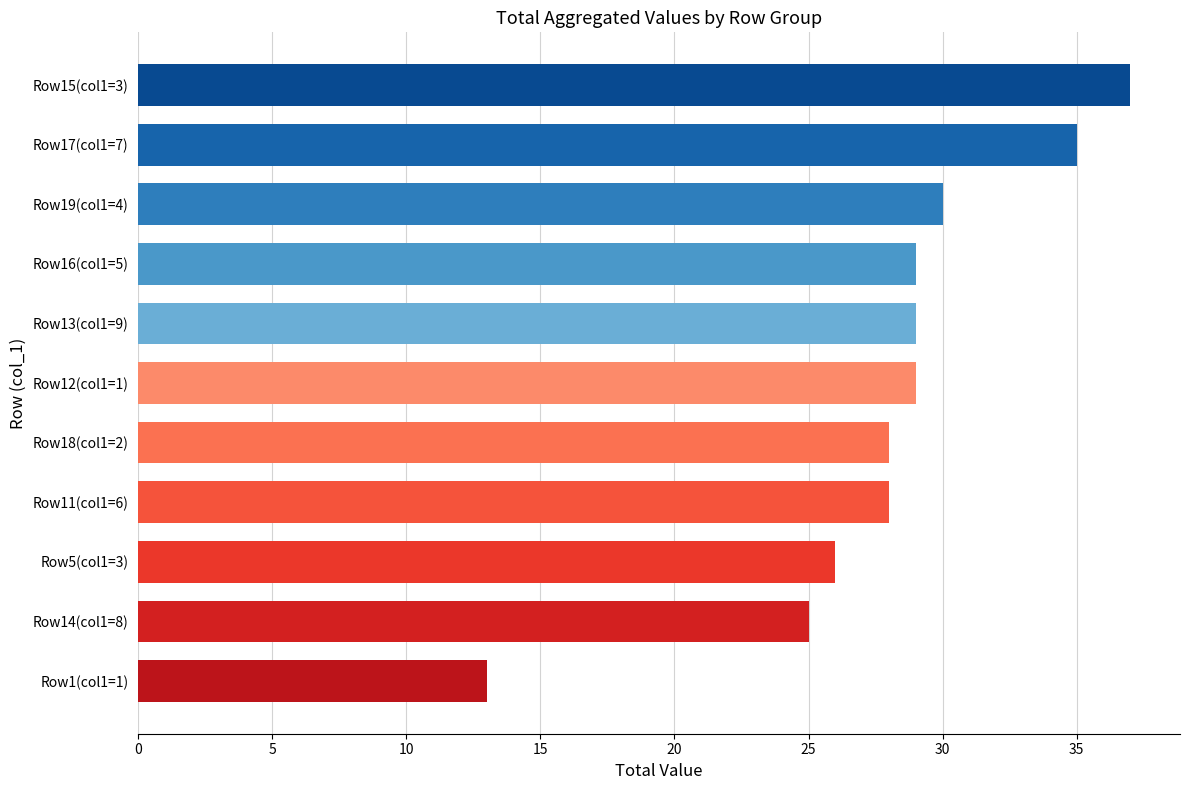

Reading bottom to top, transcribe all the data shown in this chart.

13	25	26	28	28	29	29	29	30	35	37